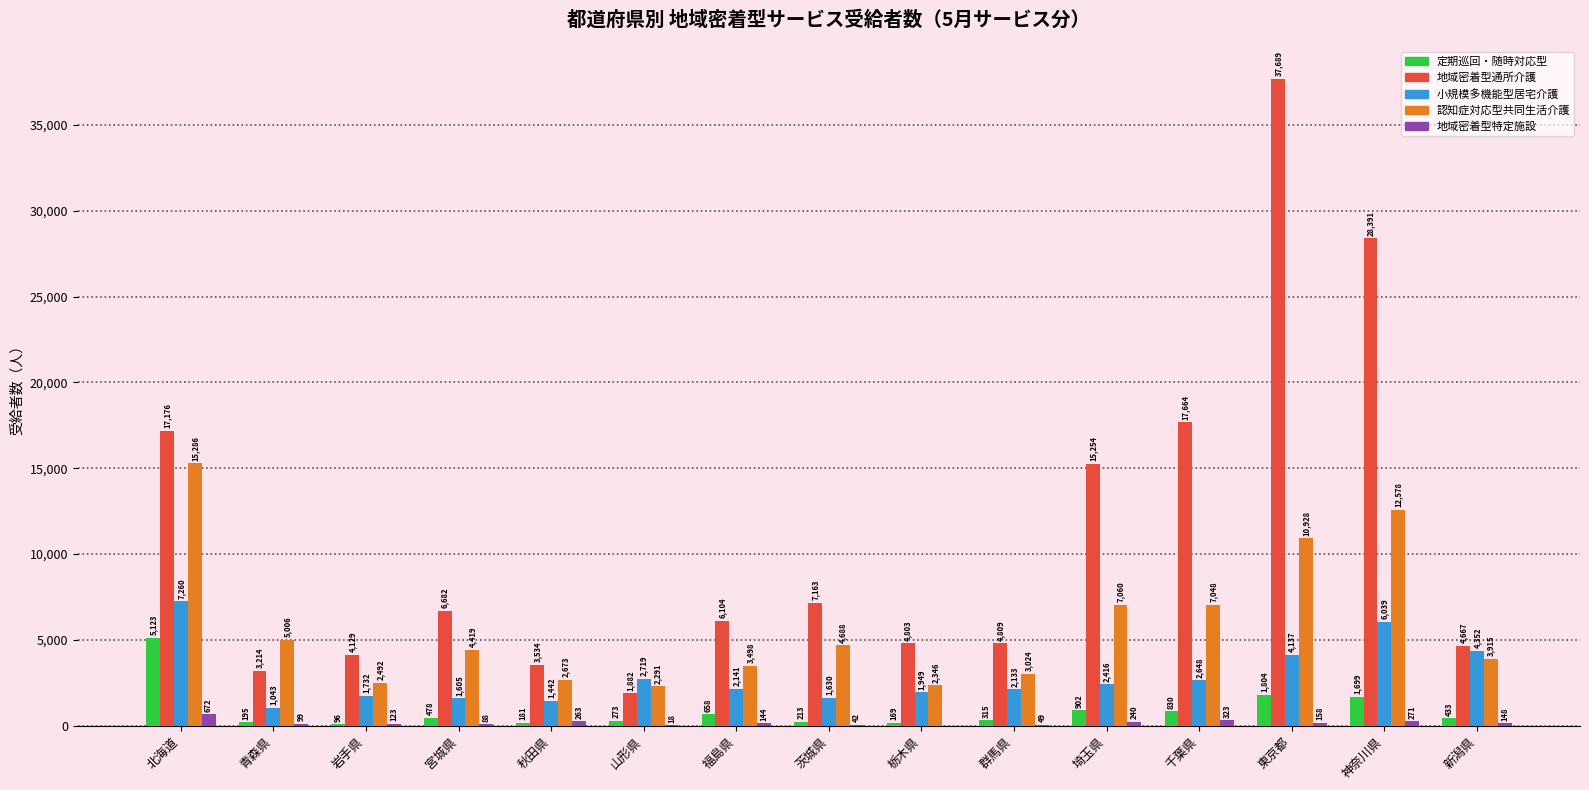

The value of 認知症対応型共同生活介護 at 青森県 is 8413. True or false?

False